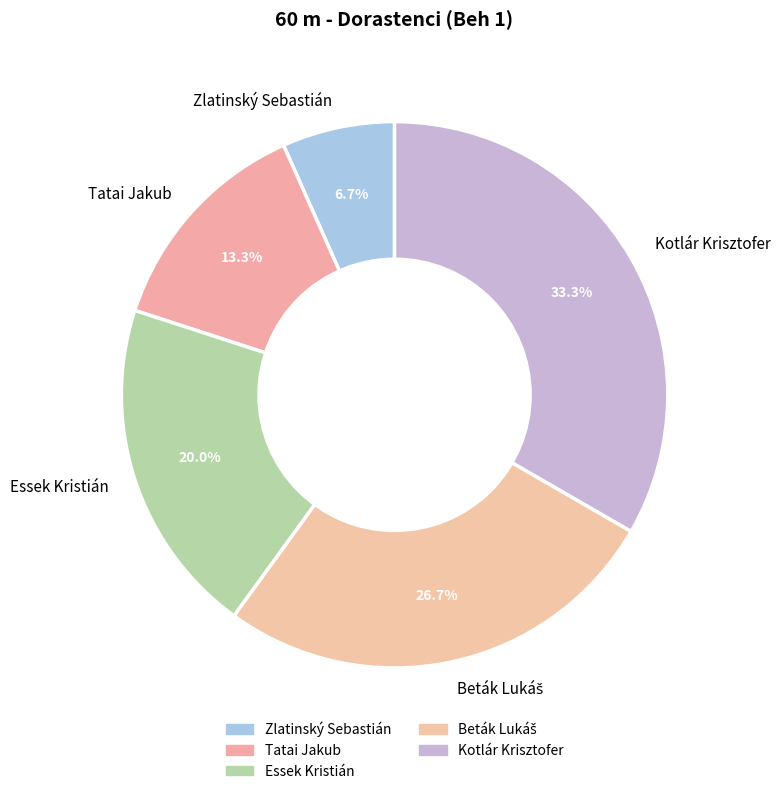

What portion of the pie excludes Kotlár Krisztofer?

66.7%